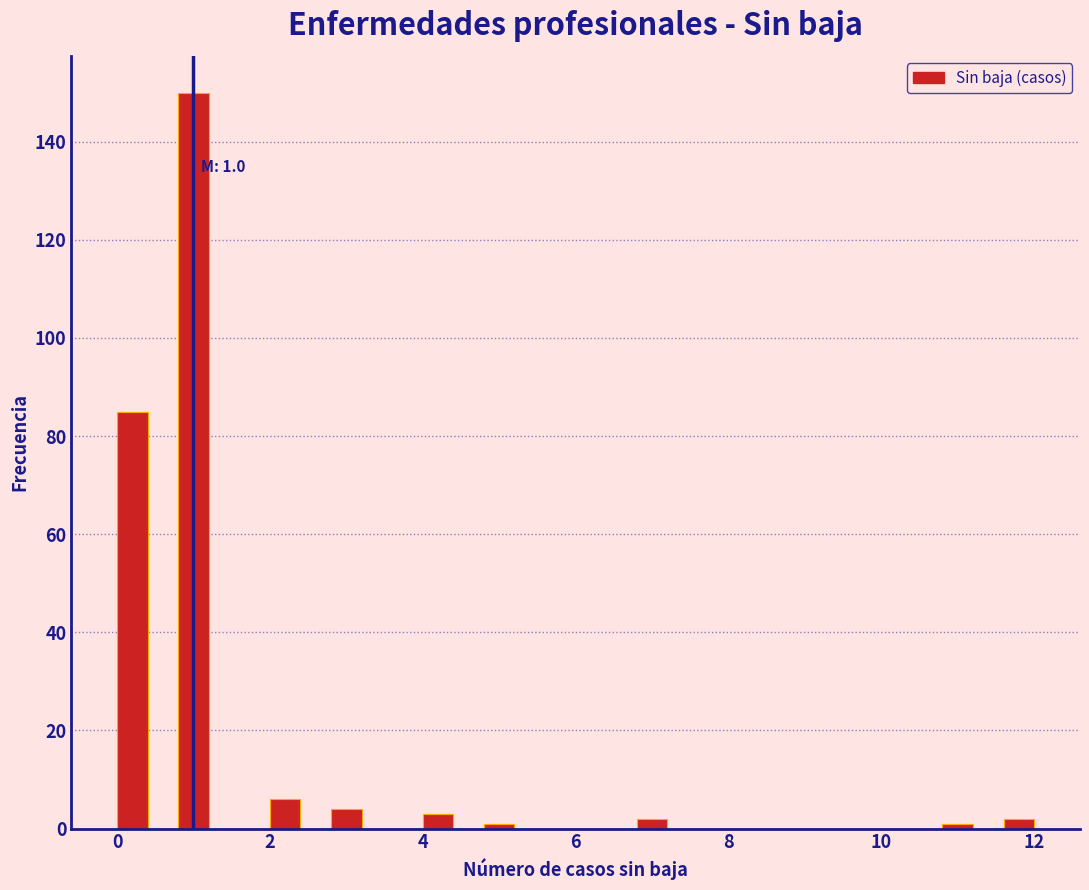

Read against the x-axis, roughly where is the centre of the tallest bar?

1.0